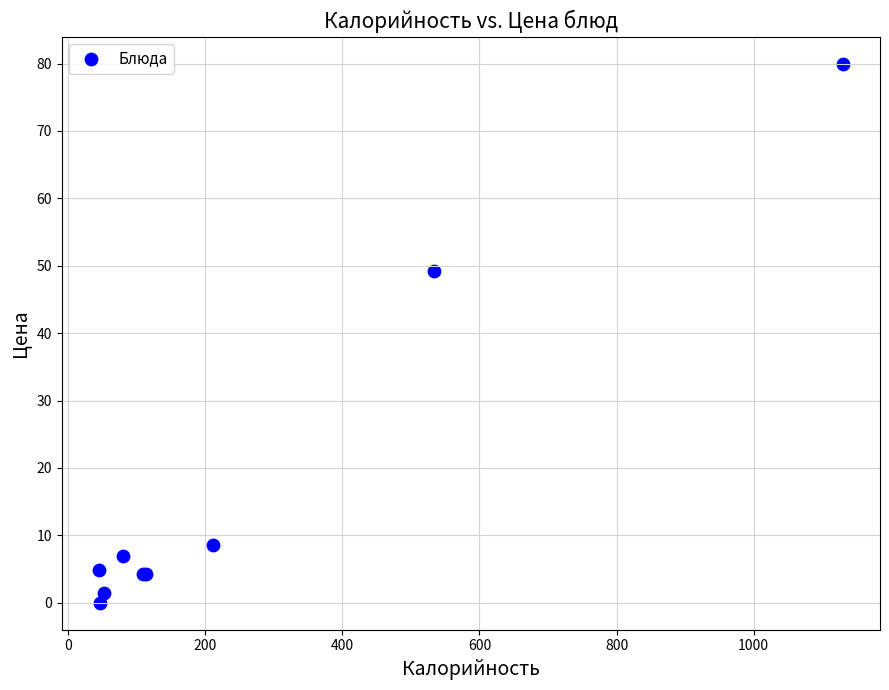

What Y value in the scatter plot is closest to 40?

49.2